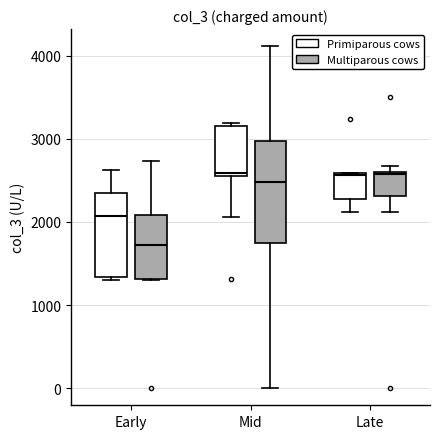

Where does the lower whisker of the box for Mid (Multiparous cows) end on the y-axis? The values are not printed on the chart, so give them approximately, as read against the axis.

0